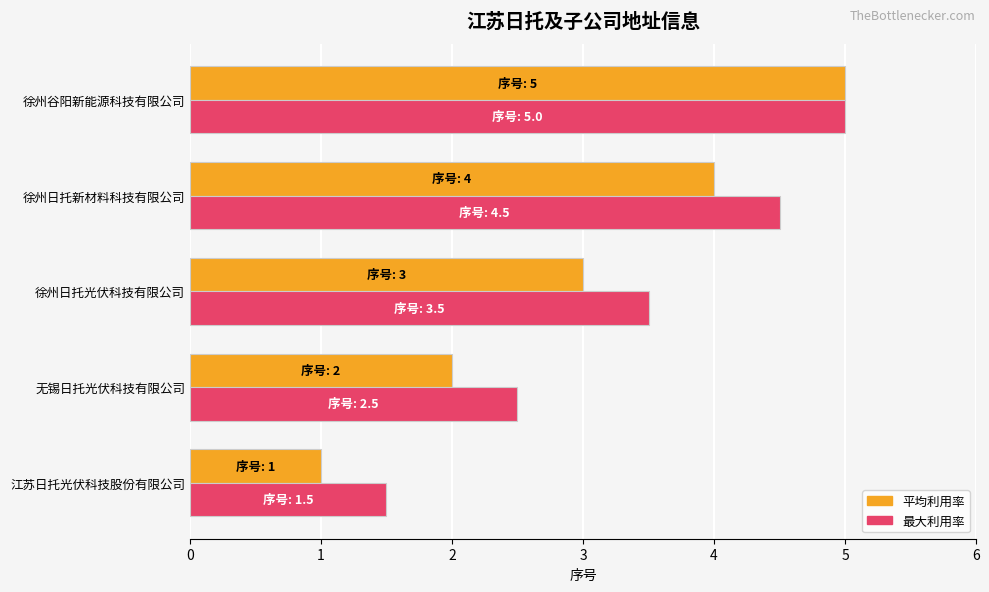

At which category is the sum across all series the highest?

徐州谷阳新能源科技有限公司